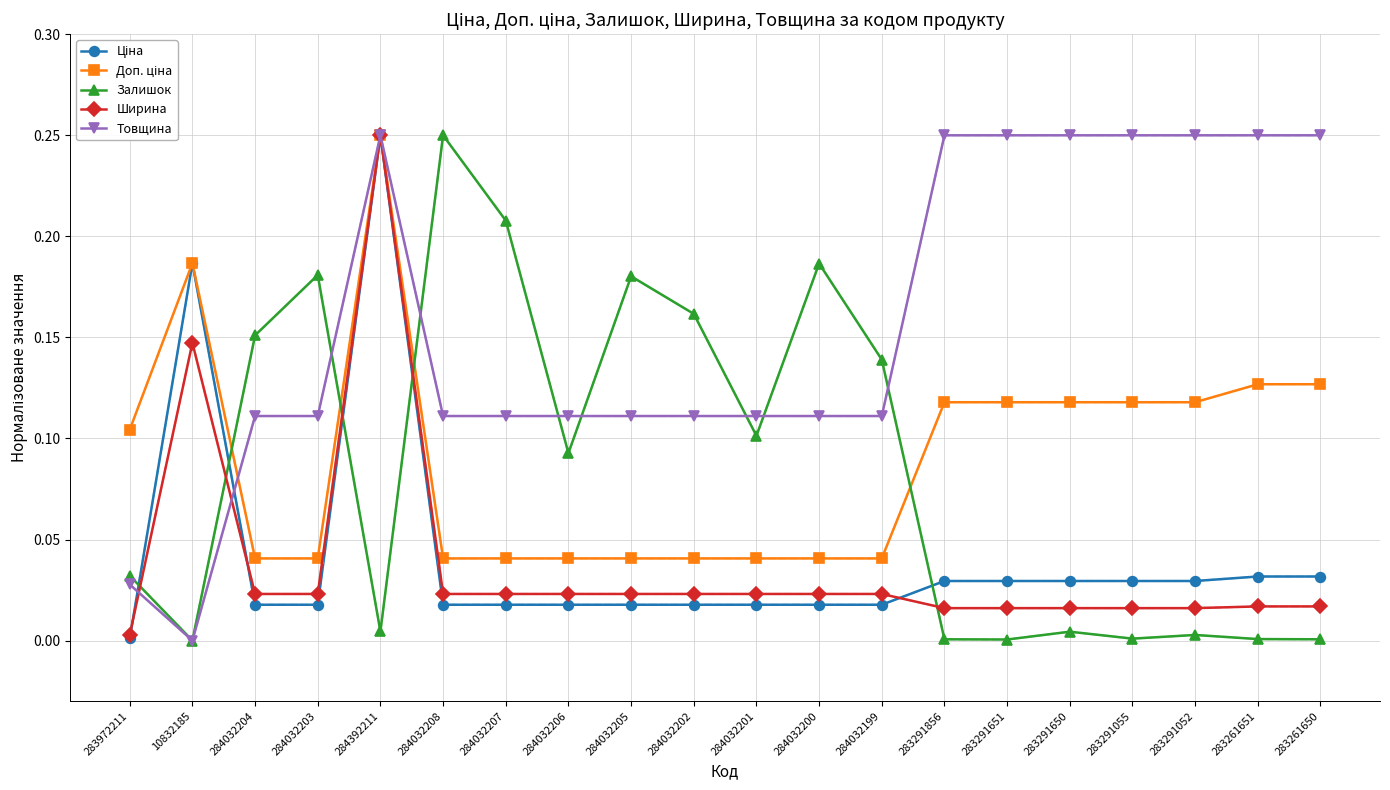

Is it true that Товщина equals 0.4 at 284392211?

False